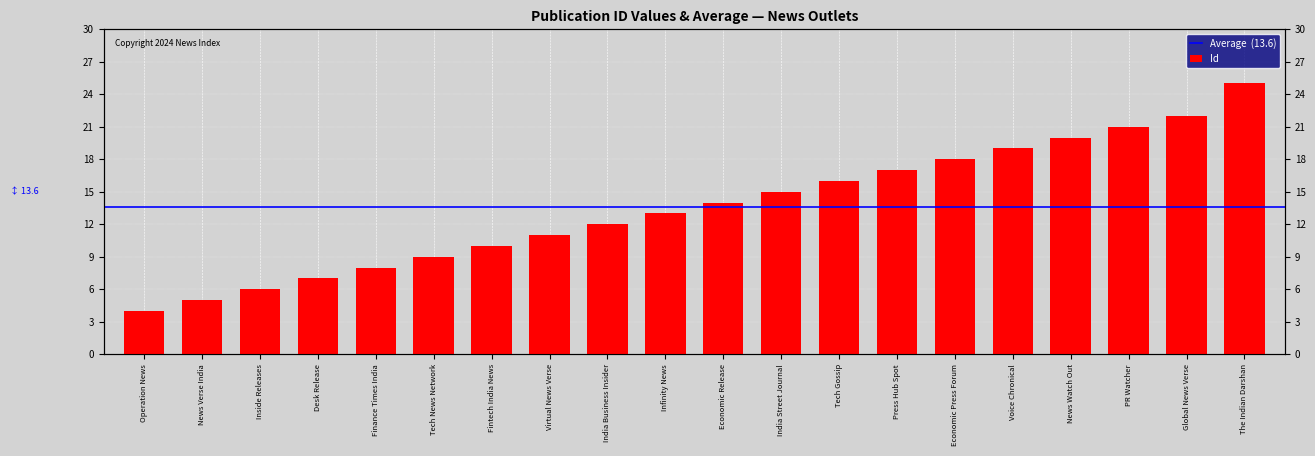

Reading left to right, what are all the values shown in this chart?

4	5	6	7	8	9	10	11	12	13	14	15	16	17	18	19	20	21	22	25